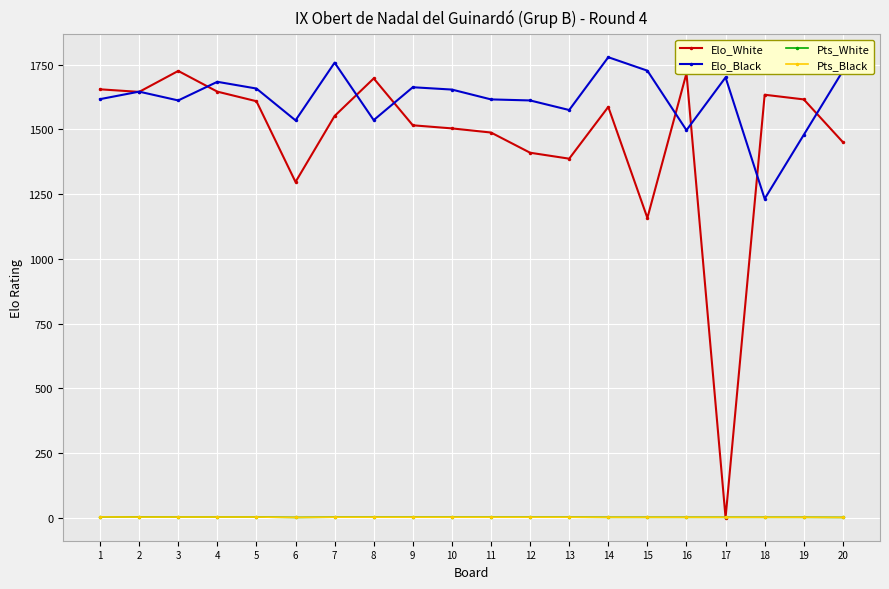

Which series has the largest total across all categories?

Elo_Black